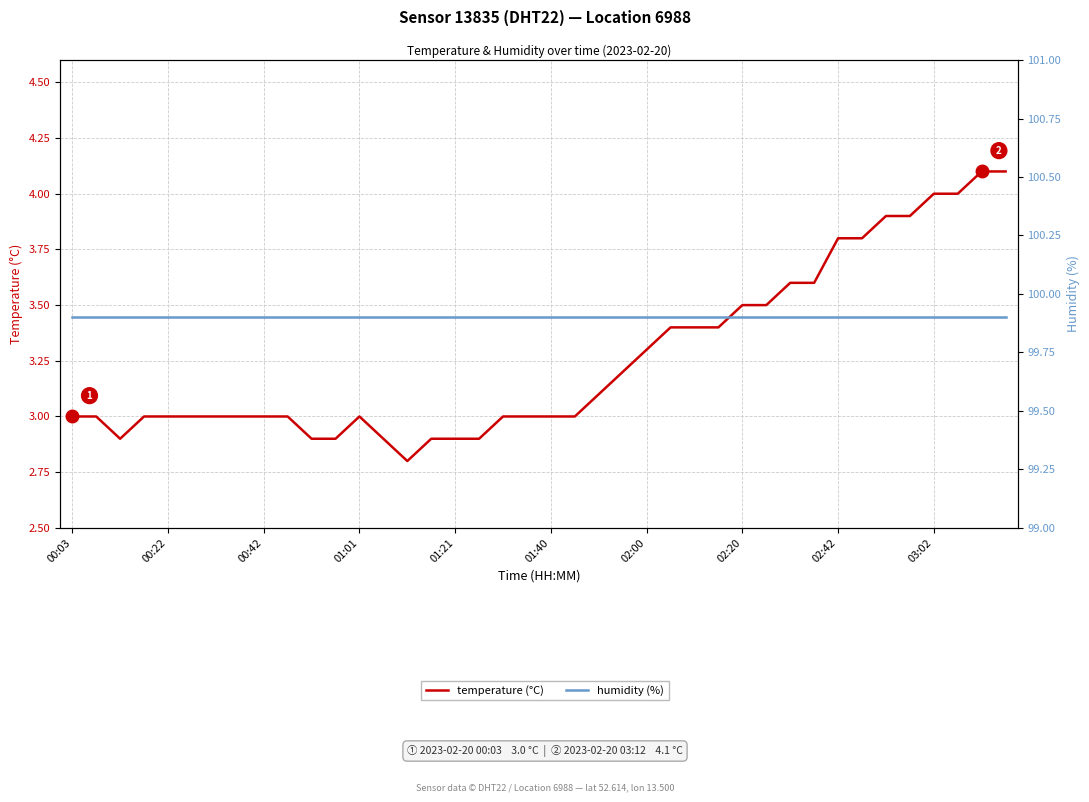

True or false: humidity (%) and temperature (°C) cross at least once.

False